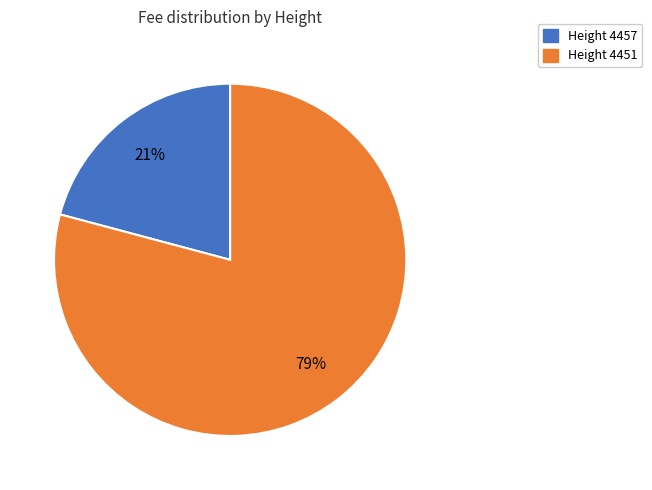

Count the number of slices in the pie.

2